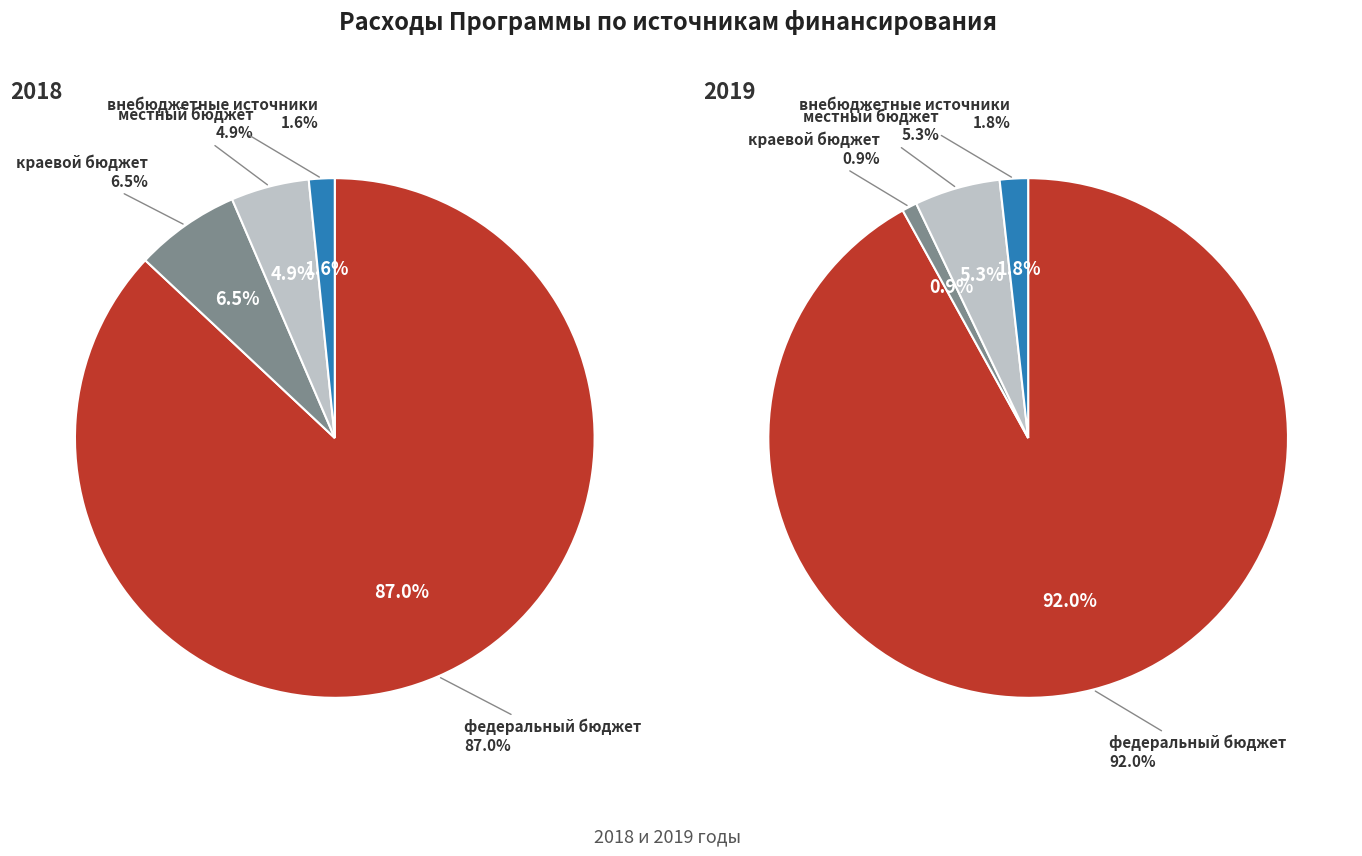

Is there a majority slice in this chart?

Yes